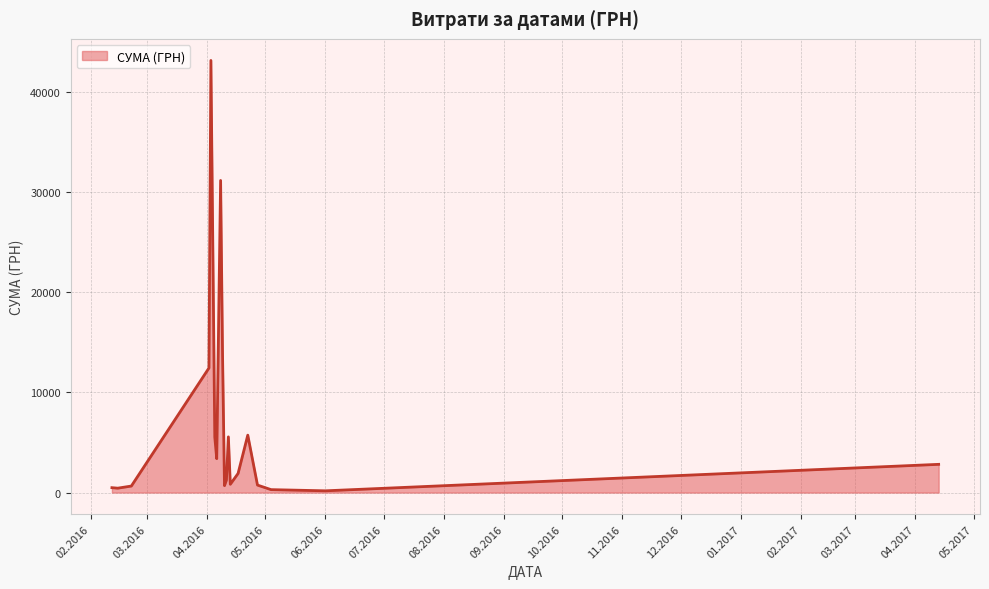

Is this an area chart (filled region under the line)?

Yes